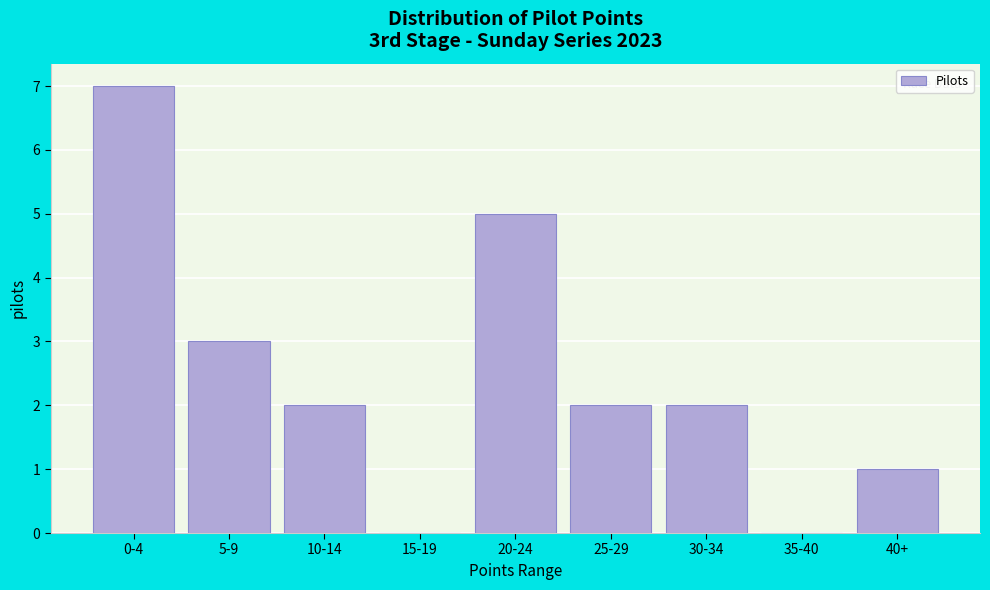

Reading left to right, extract all data points from this chart.

0-4=7	5-9=3	10-14=2	15-19=0	20-24=5	25-29=2	30-34=2	35-40=0	40+=1